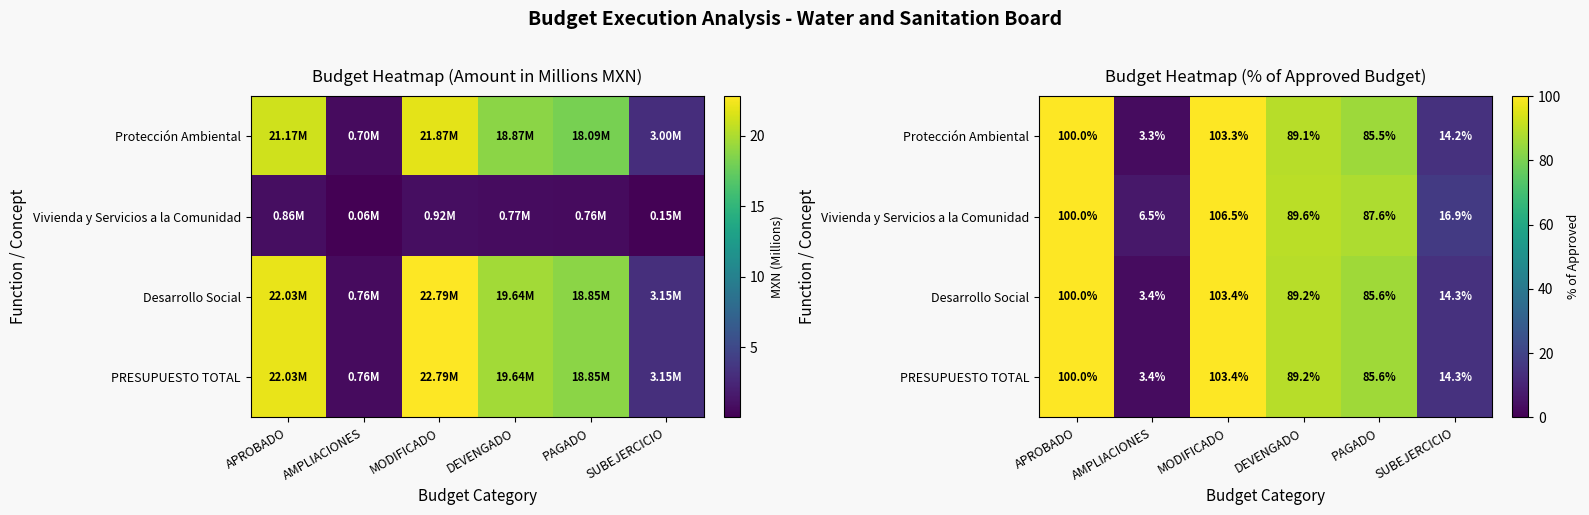

Where does the Vivienda y Servicios a la Comunidad series first go above 89?

APROBADO